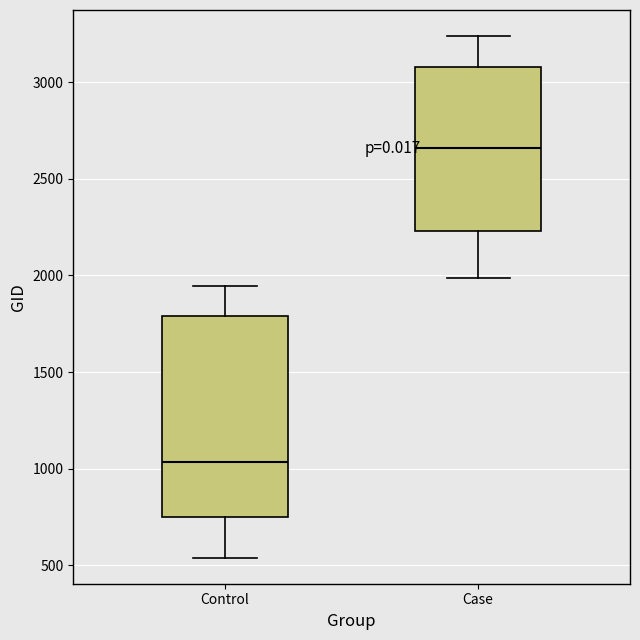

Where is the lower edge of the box for Control on the y-axis? The values are not printed on the chart, so give them approximately, as read against the axis.

750